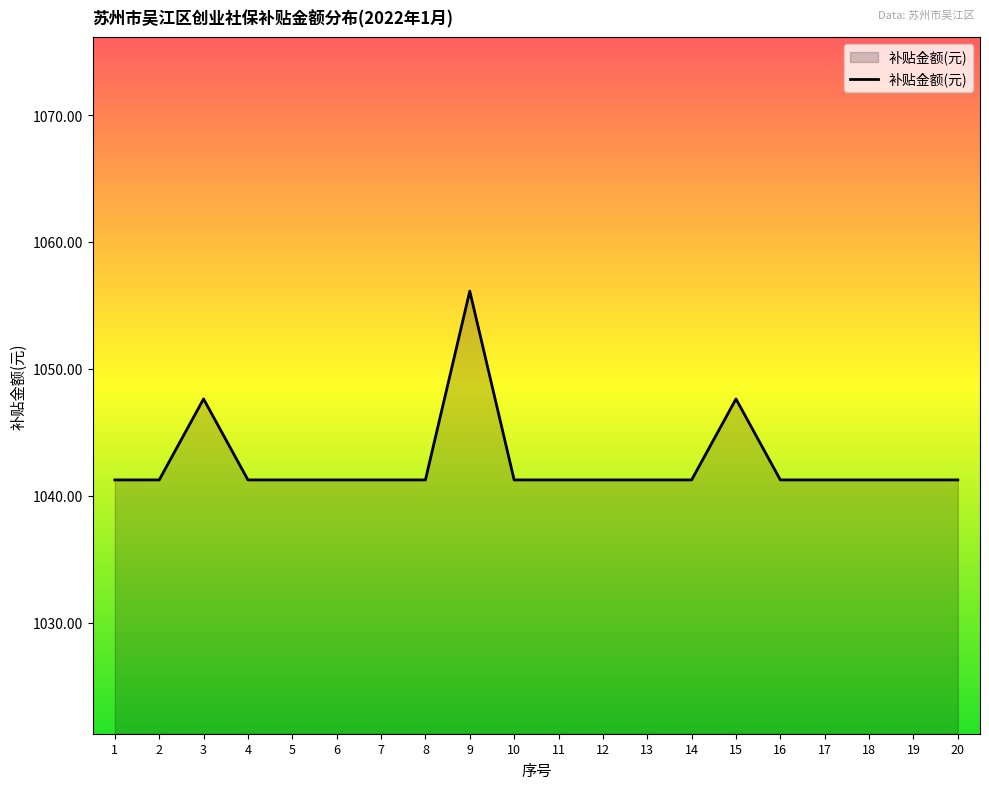

Does the chart have visible grid lines?

No